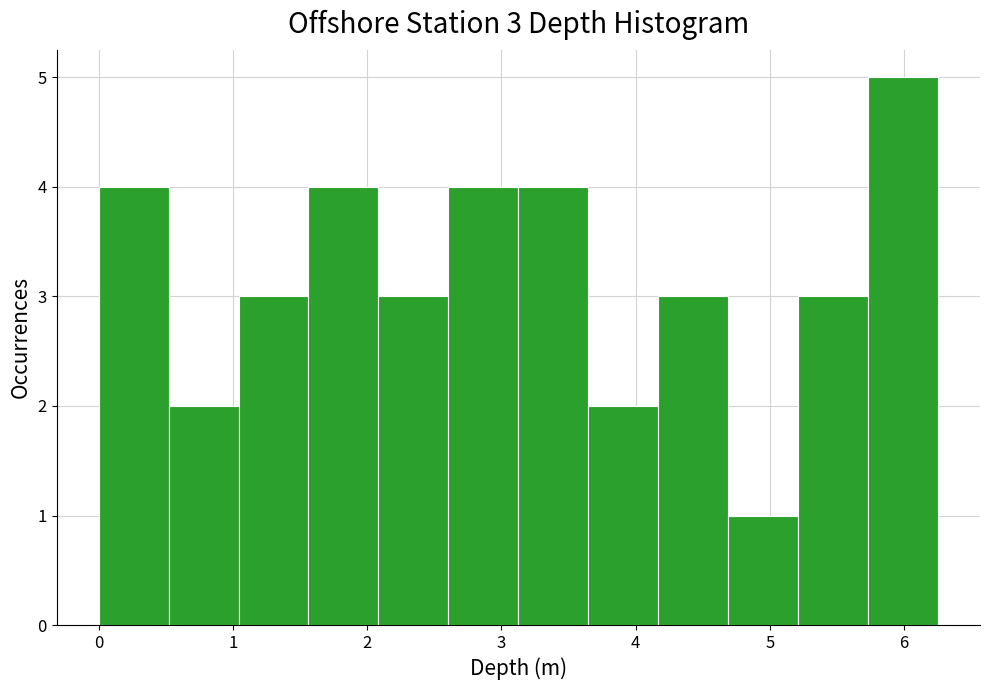

Which range on the x-axis has the tallest bar?

5.7 to 6.3